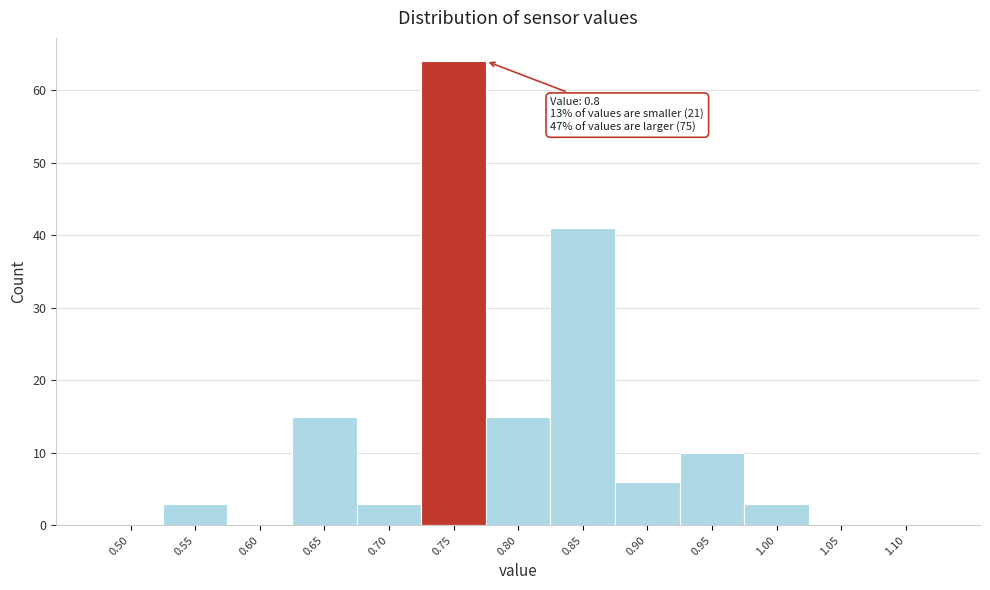

Reading right to left, list all the values displayed in this chart.

1.10=0	1.05=0	1.00=3	0.95=10	0.90=6	0.85=41	0.80=15	0.75=64	0.70=3	0.65=15	0.60=0	0.55=3	0.50=0